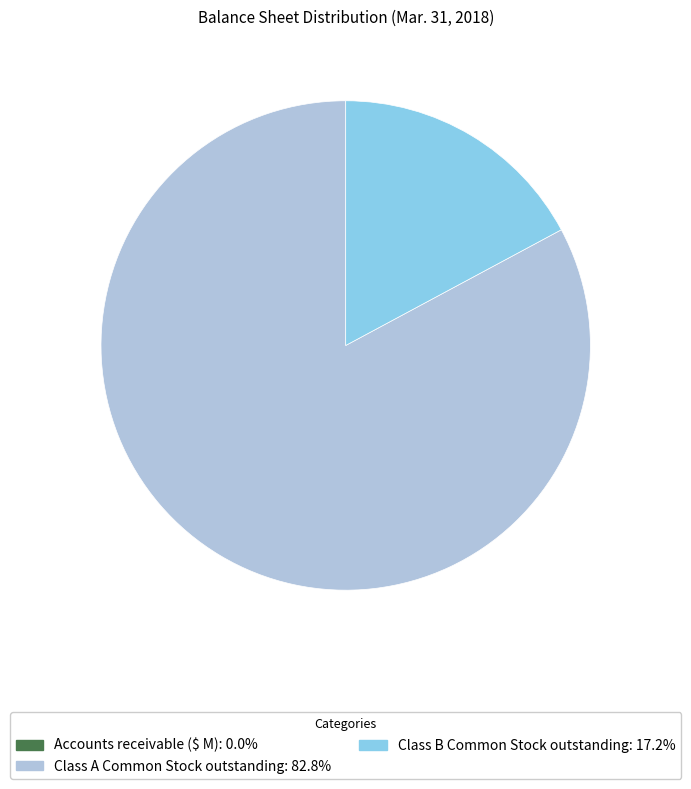

Does any single category account for the majority?

Yes